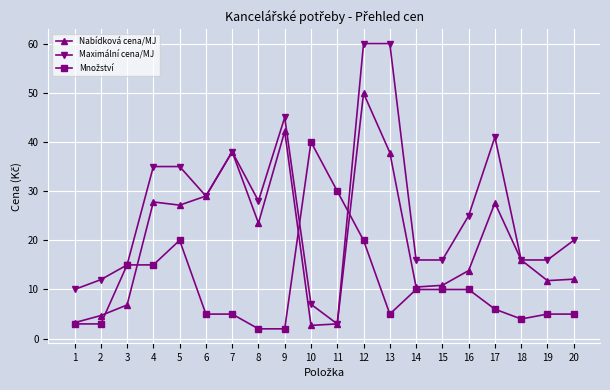

Which series has the largest total across all categories?

Maximální cena/MJ